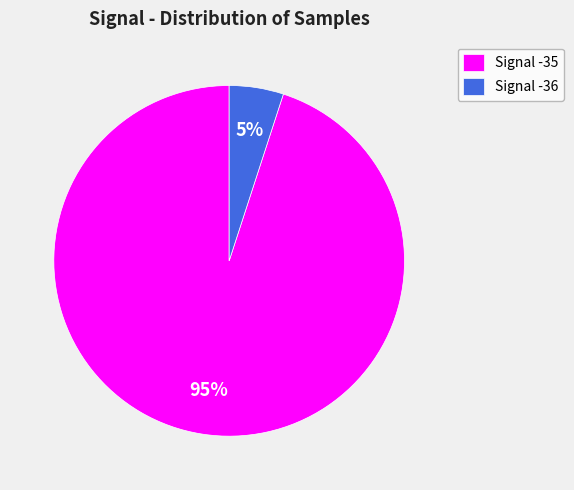

To the nearest percent, what percentage of the pie is Signal -35?

95%